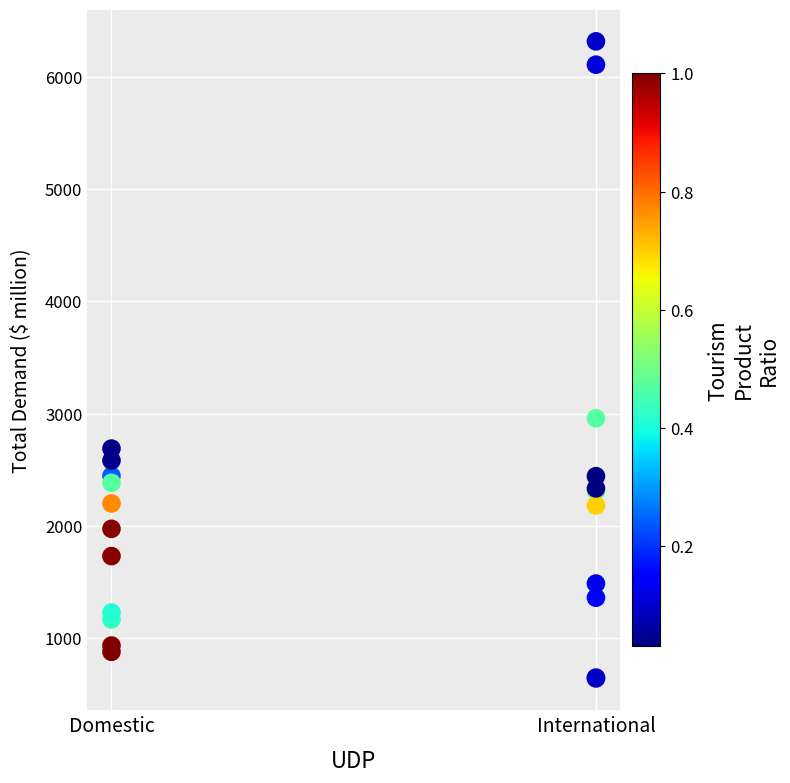

What Y value in the scatter plot is closest to 3479?

2958